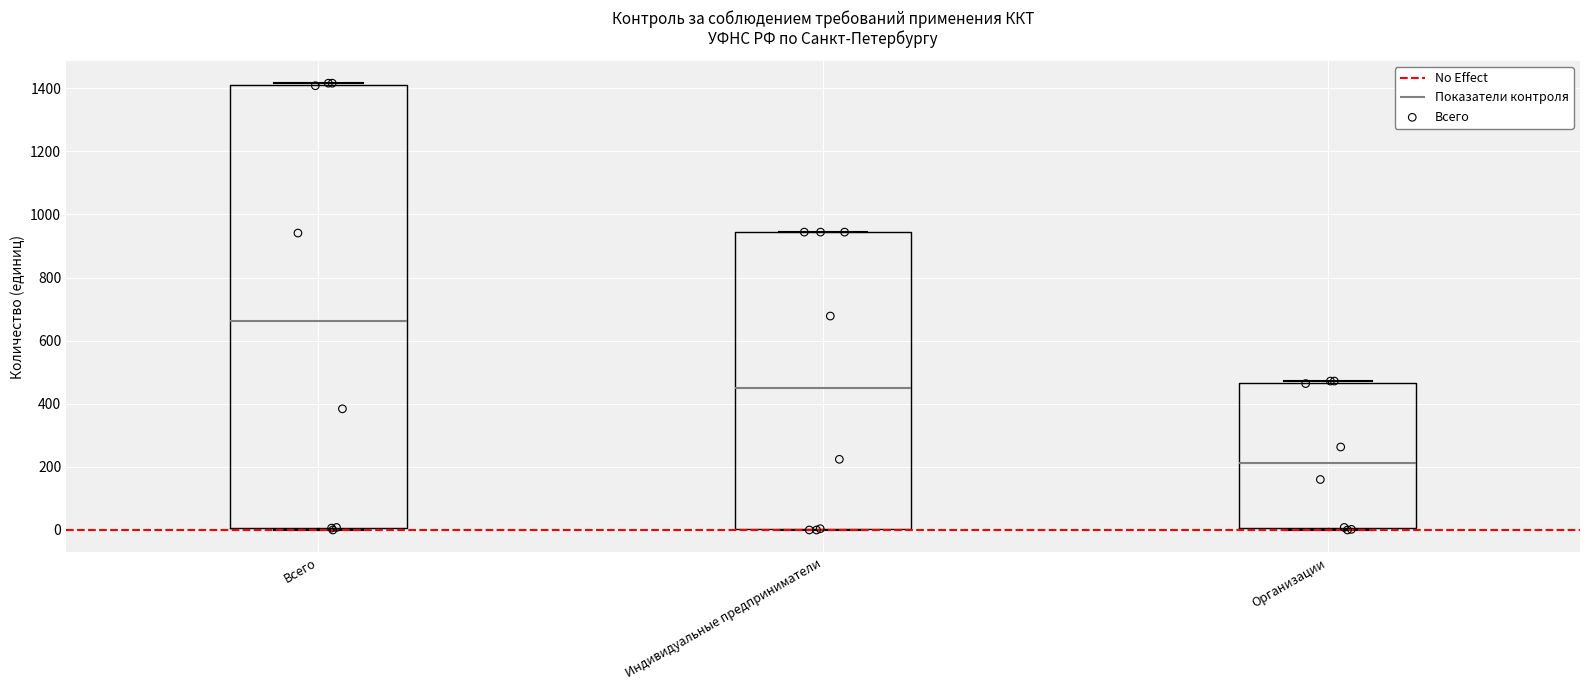

Which box is the tallest, from its lower edge to its upper edge?

Всего